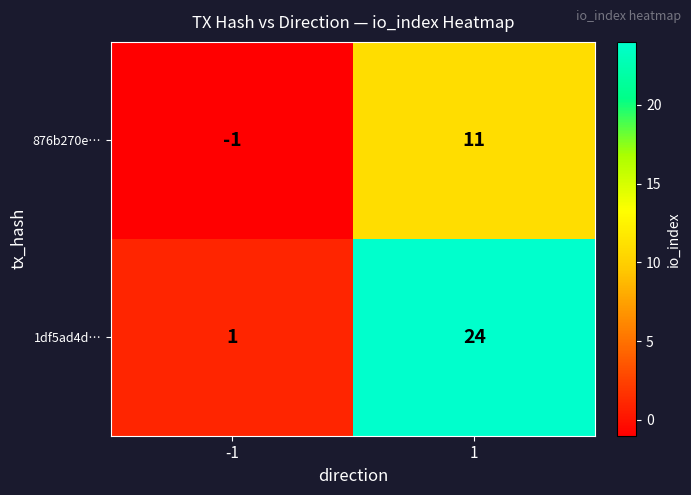

What is the greatest value displayed?

24